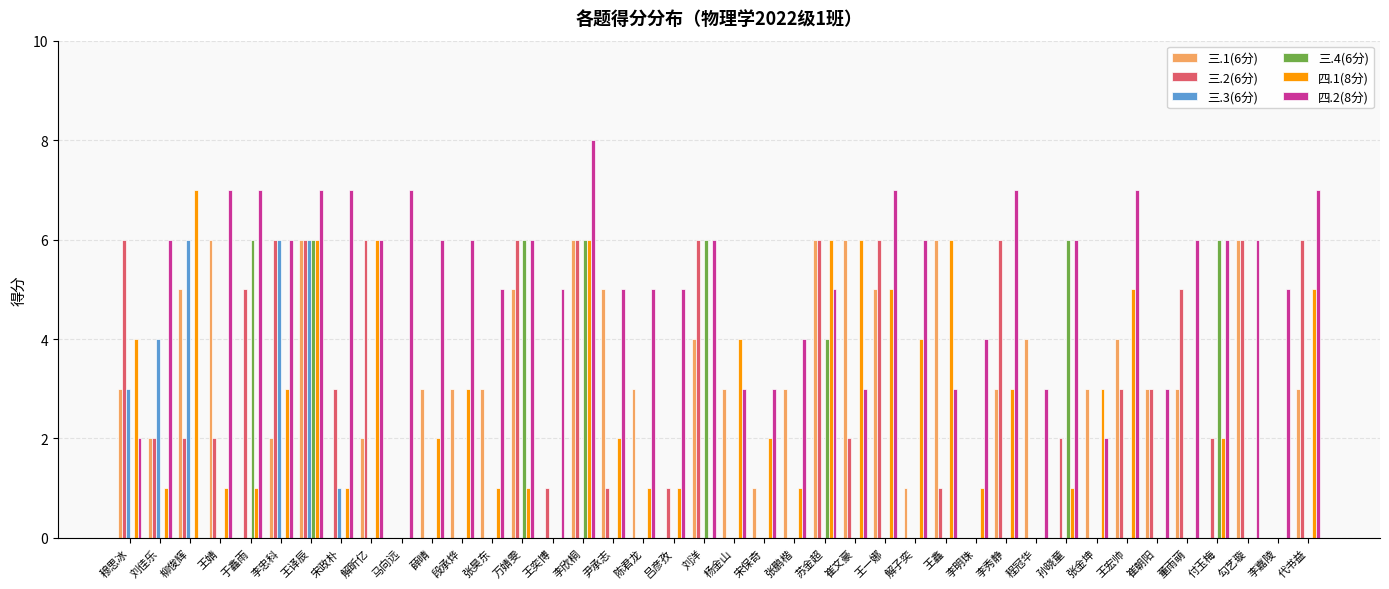

How many groups of bars are there?

40